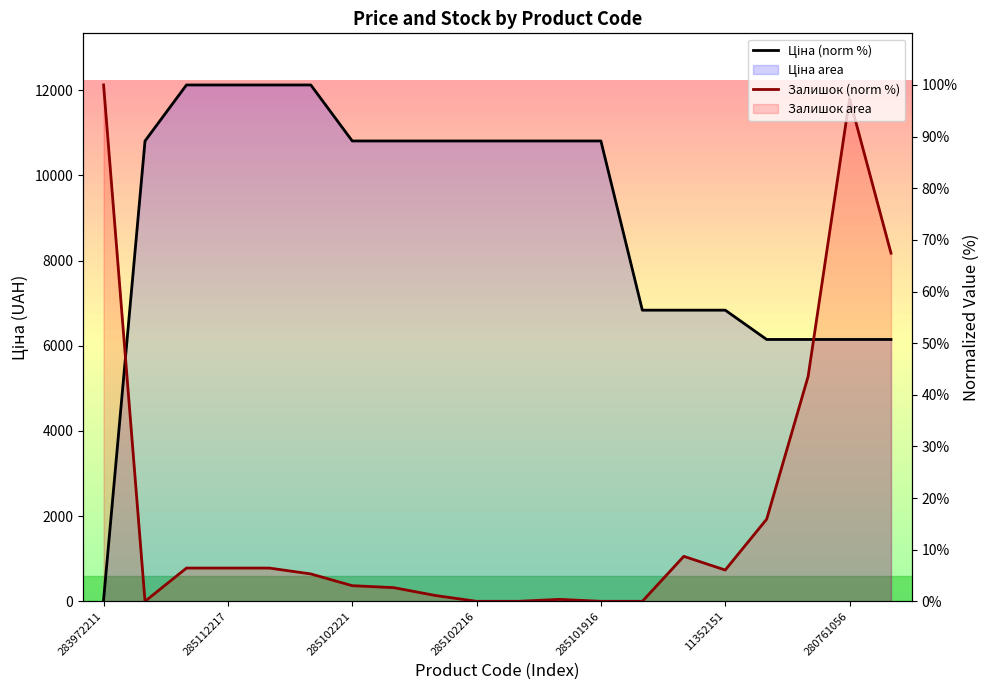

The Залишок (norm %) series shows 2.7 at 7. True or false?

True